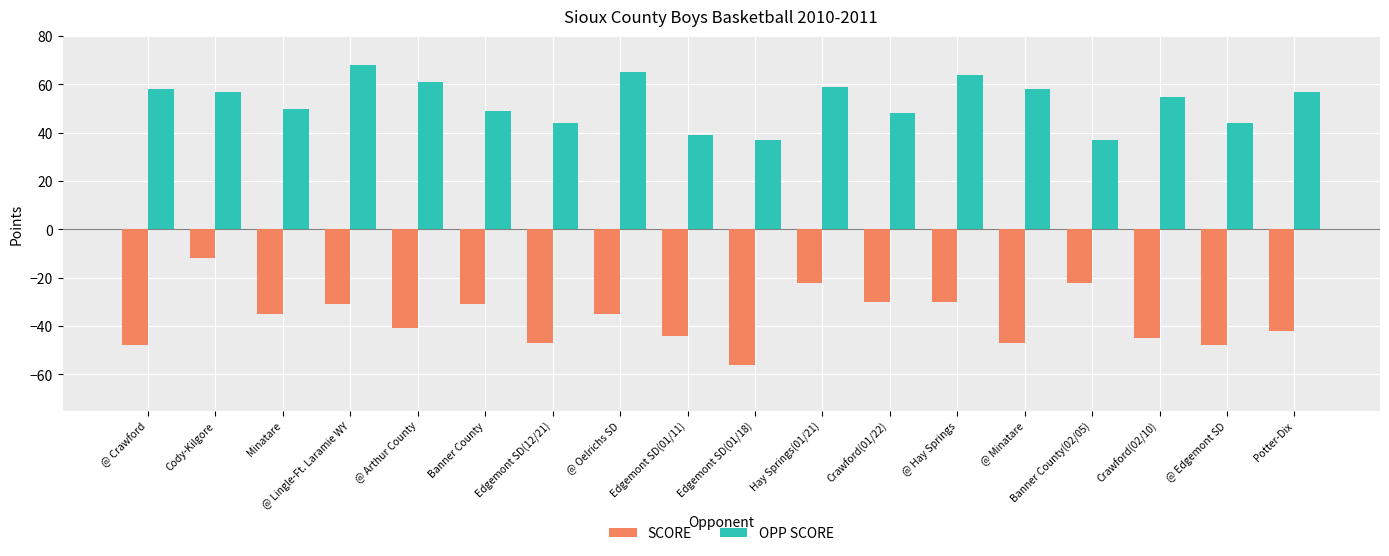

What are all the series names shown in the legend?

SCORE, OPP SCORE